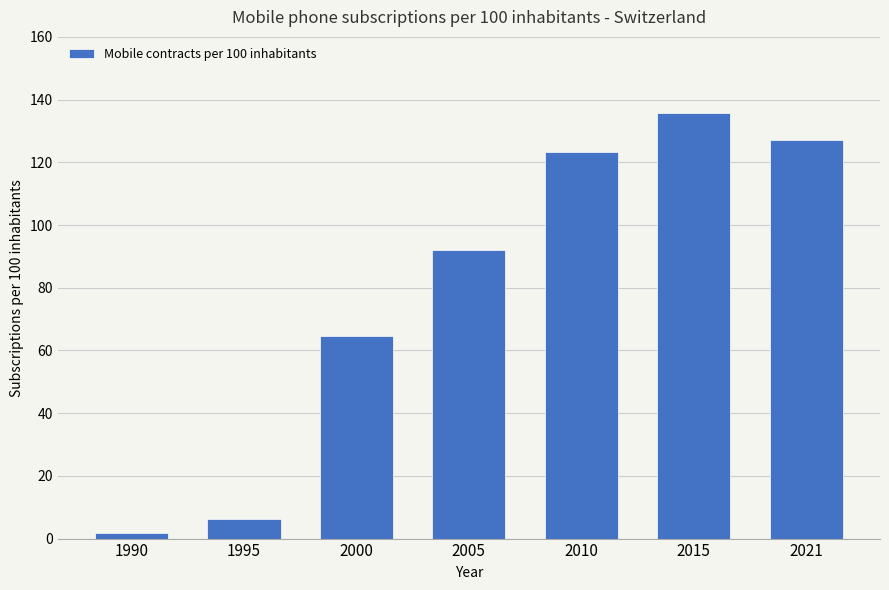

The chart shows a value of 50.1 at 2010. True or false?

False